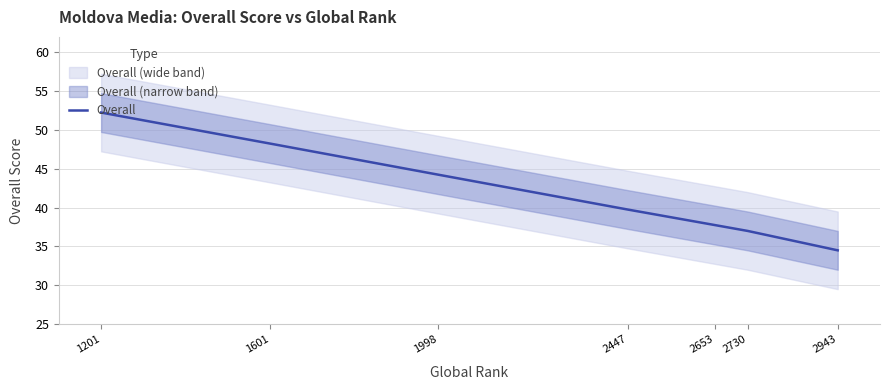

What is the smallest value displayed?

34.5